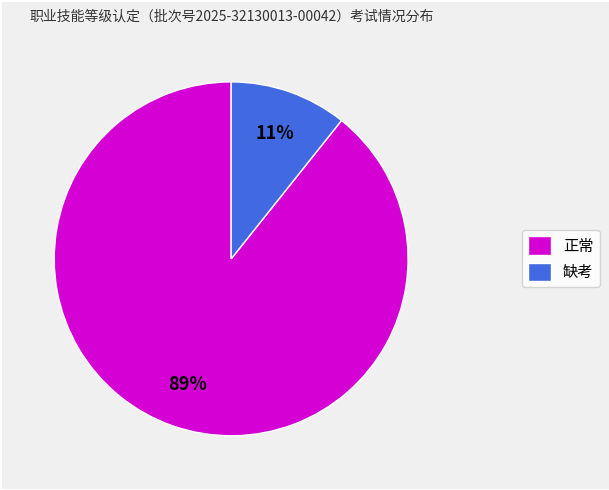

Which slice represents more than half of the pie?

正常